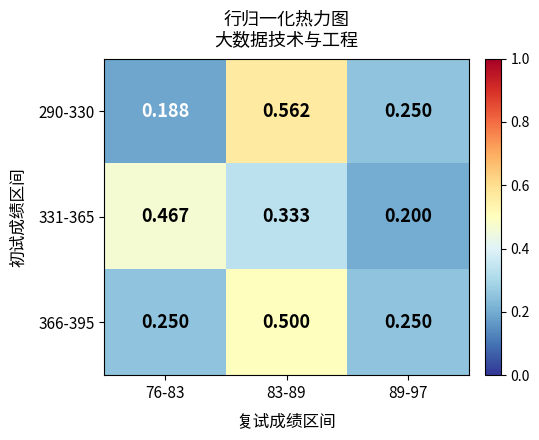

Is the value of 366-395 at 76-83 greater than the value of 290-330 at 83-89?

No